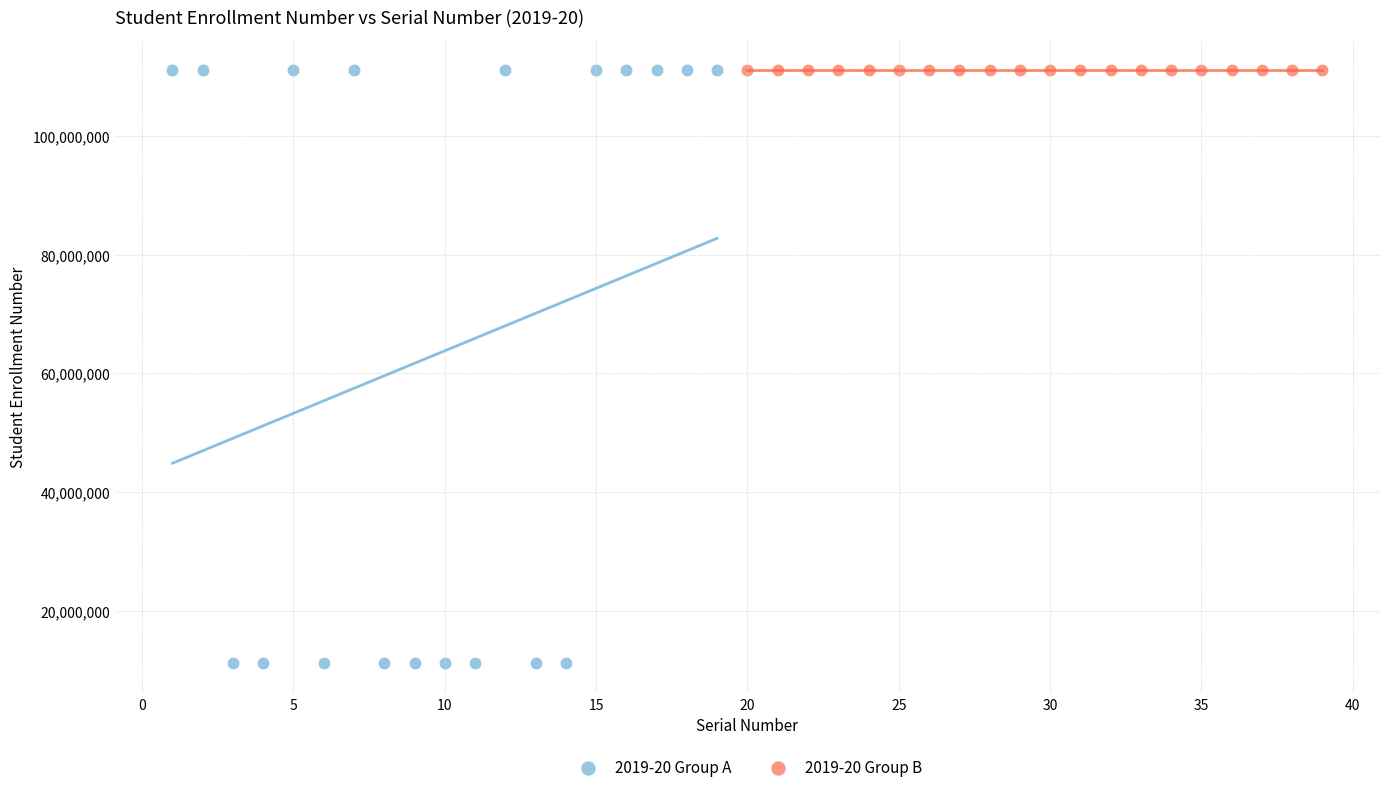

What are all the series names shown in the legend?

2019-20 Group A, 2019-20 Group B